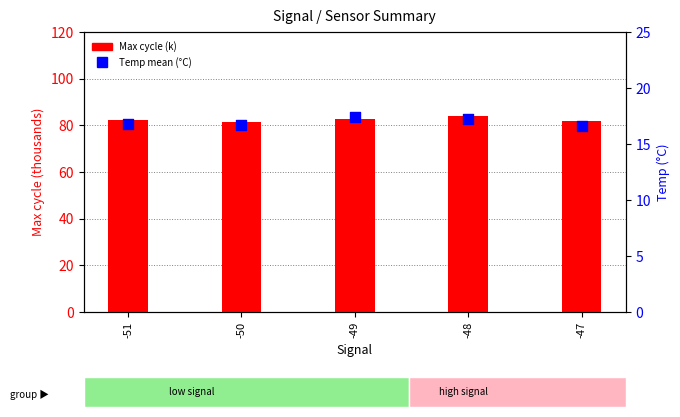

What is the total value across all series at -51?

99.3